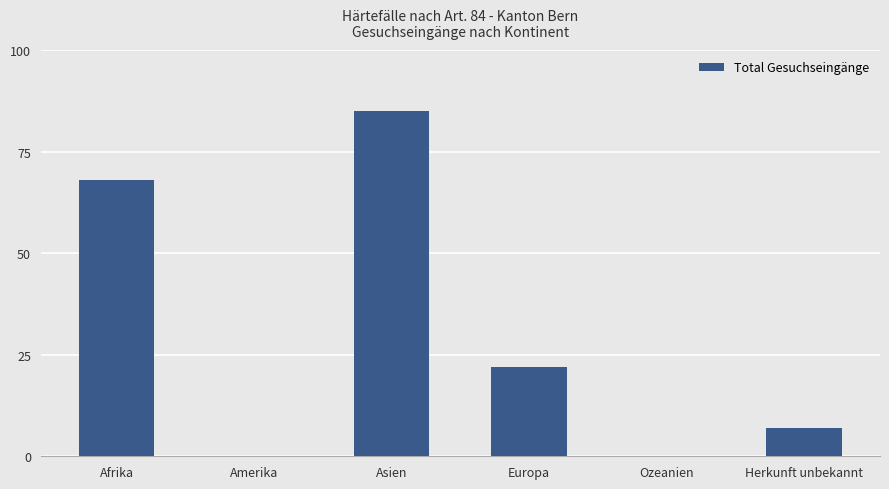

Reading right to left, extract all data points from this chart.

7	0	22	85	0	68